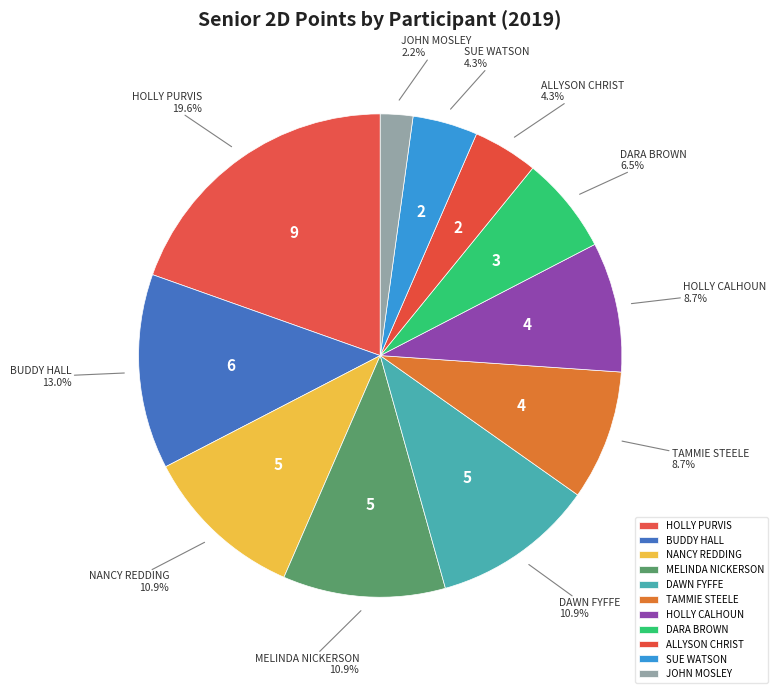

To the nearest percent, what portion does MELINDA NICKERSON represent?

11%